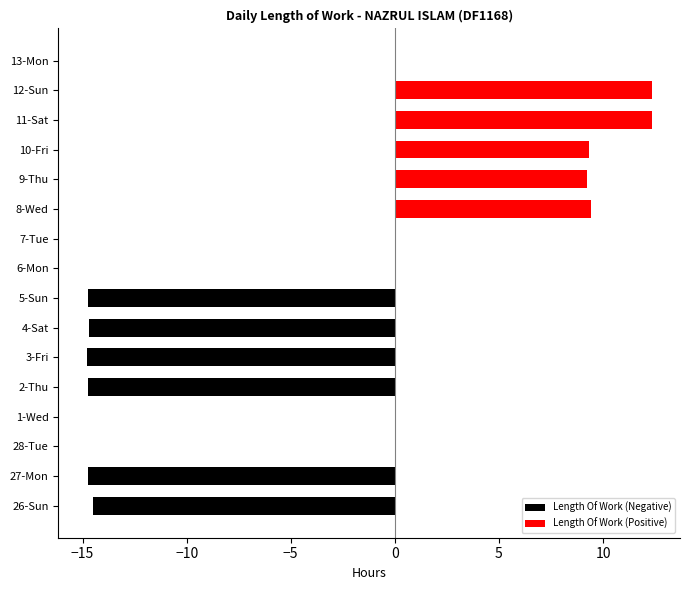

True or false: Length Of Work (Negative) has a value of 0.0 at 6-Mon.

True